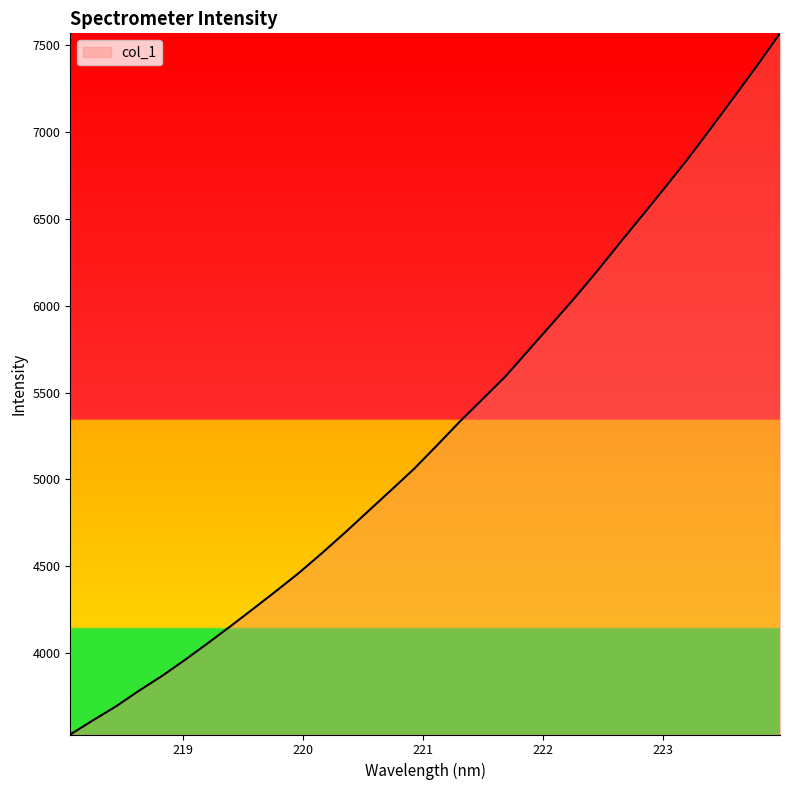

How many values are below 5195?

16